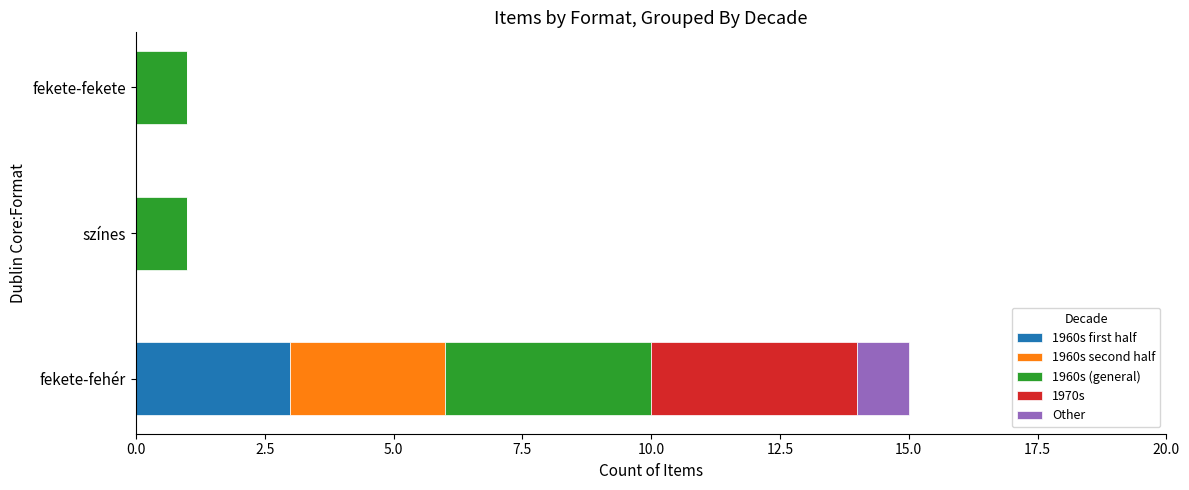

Is it true that 1960s first half equals 1 at fekete-fehér?

False